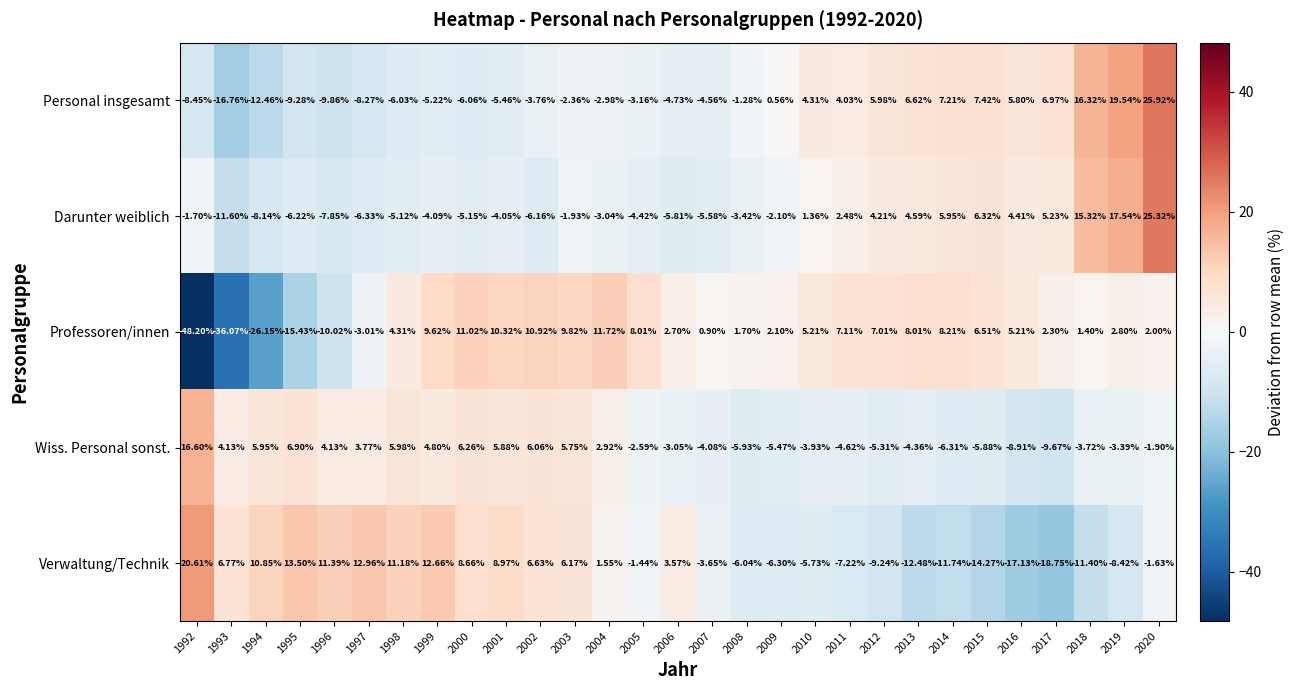

Is the value of Darunter weiblich at 2009 greater than the value of Wiss. Personal sonst. at 1993?

No